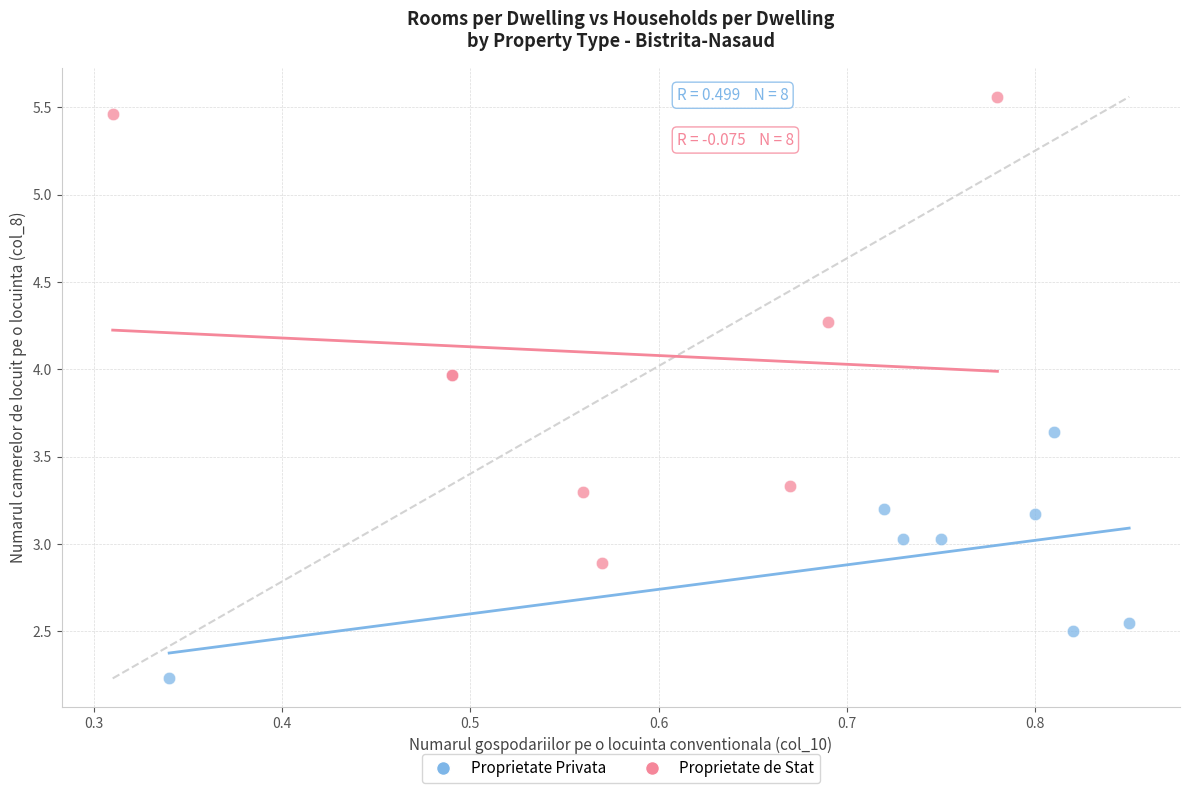

Which series has the widest spread of Y values?

Proprietate de Stat